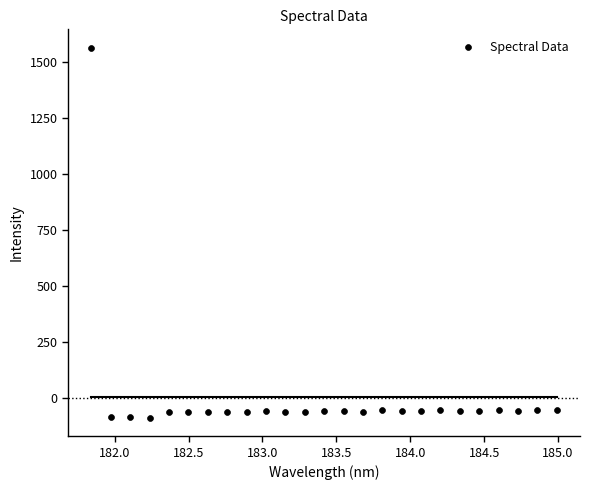

What is the range of X values (max minus min)?

3.1